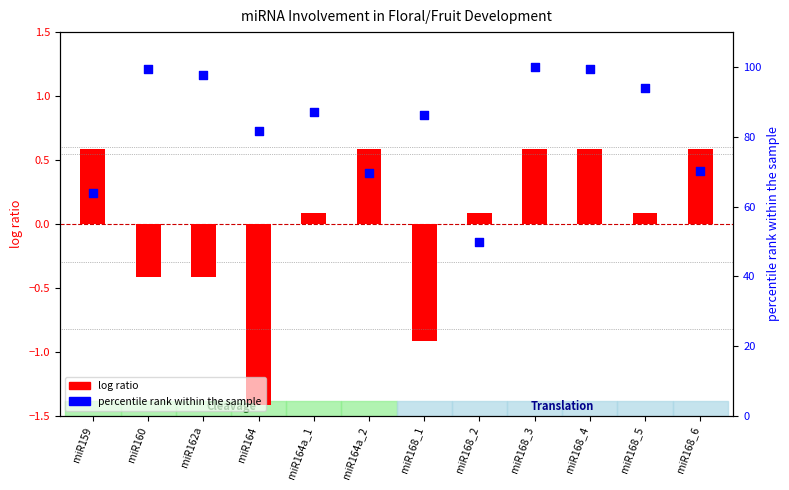

Which series has the widest spread of Y values?

percentile rank within the sample